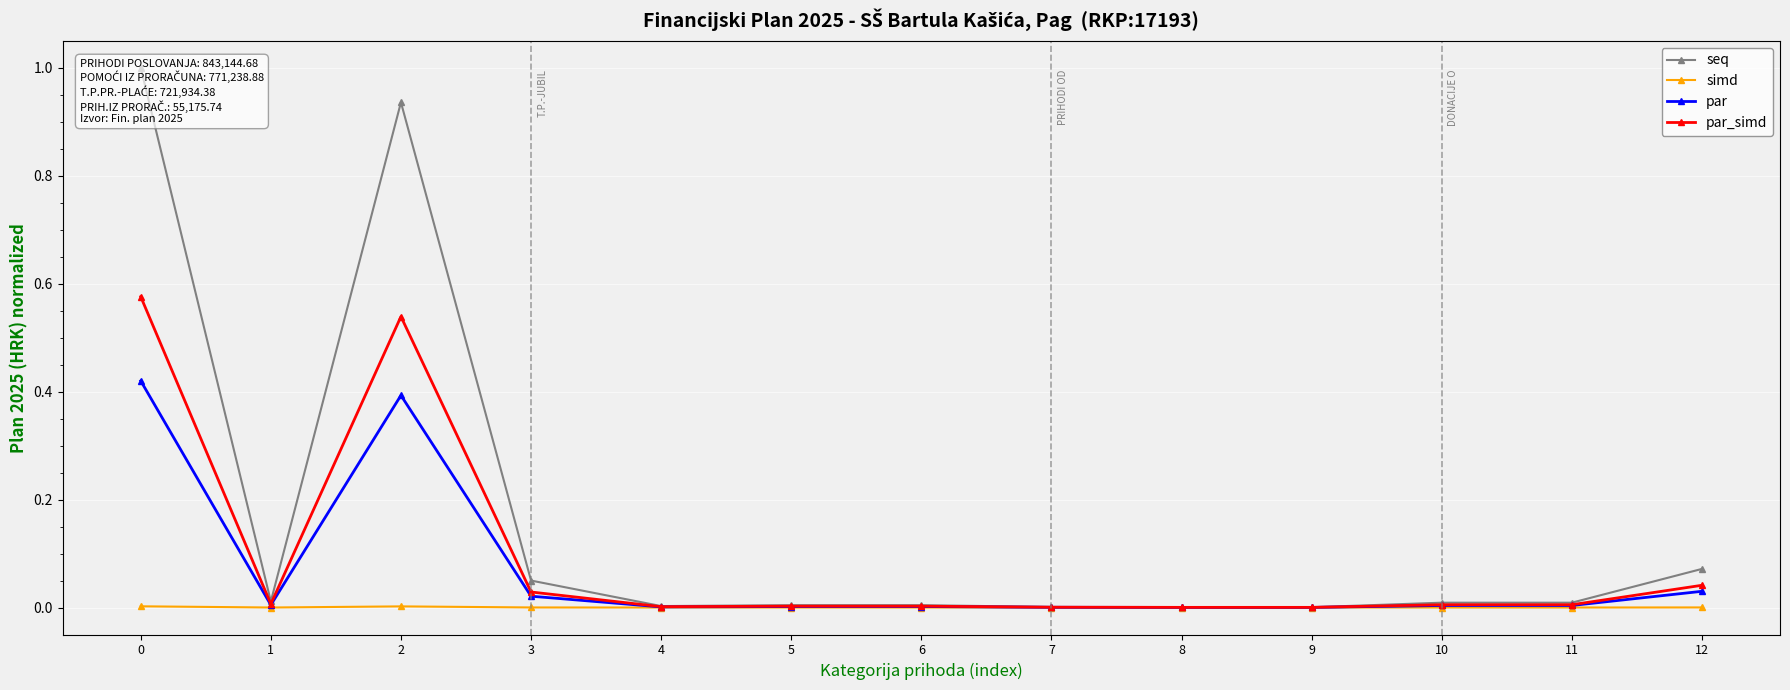

Reading left to right, what are all the values shown in this chart?

seq: 1.0	0.0	0.9	0.0	0.0	0.0	0.0	0.0	0.0	0.0	0.0	0.0	0.1
simd: 0.0	0.0	0.0	0.0	0.0	0.0	0.0	0.0	0.0	0.0	0.0	0.0	0.0
par: 0.4	0.0	0.4	0.0	0.0	0.0	0.0	0.0	0.0	0.0	0.0	0.0	0.0
par_simd: 0.6	0.0	0.5	0.0	0.0	0.0	0.0	0.0	0.0	0.0	0.0	0.0	0.0